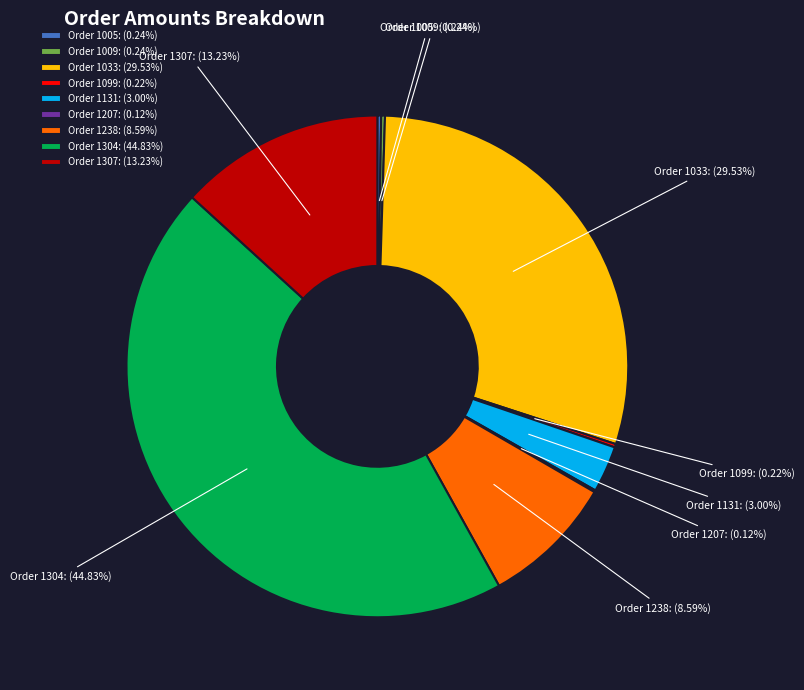

Between Order 1238 and Order 1304, which is larger?

Order 1304